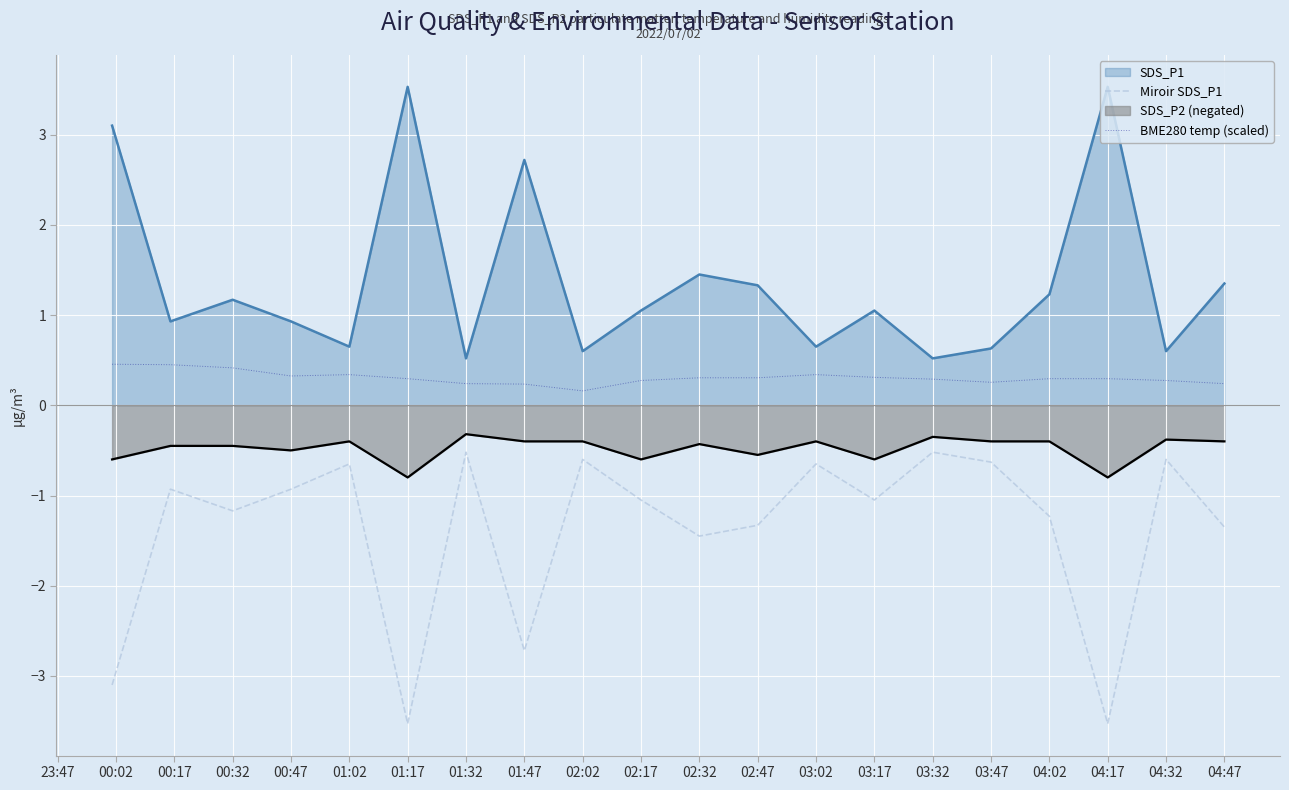

Count the BME280 temp (scaled) values in the range 0 to 1.

20